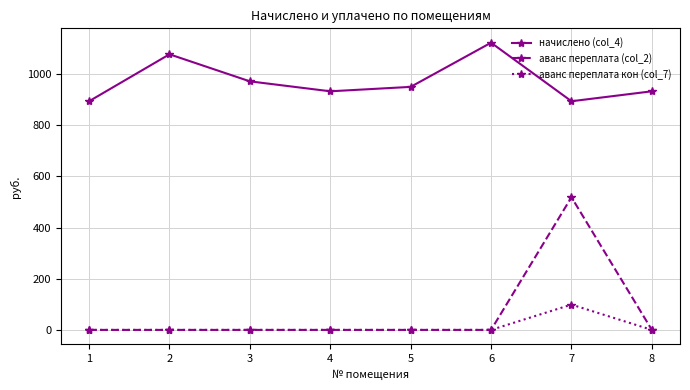

Count the number of categories in the chart.

8